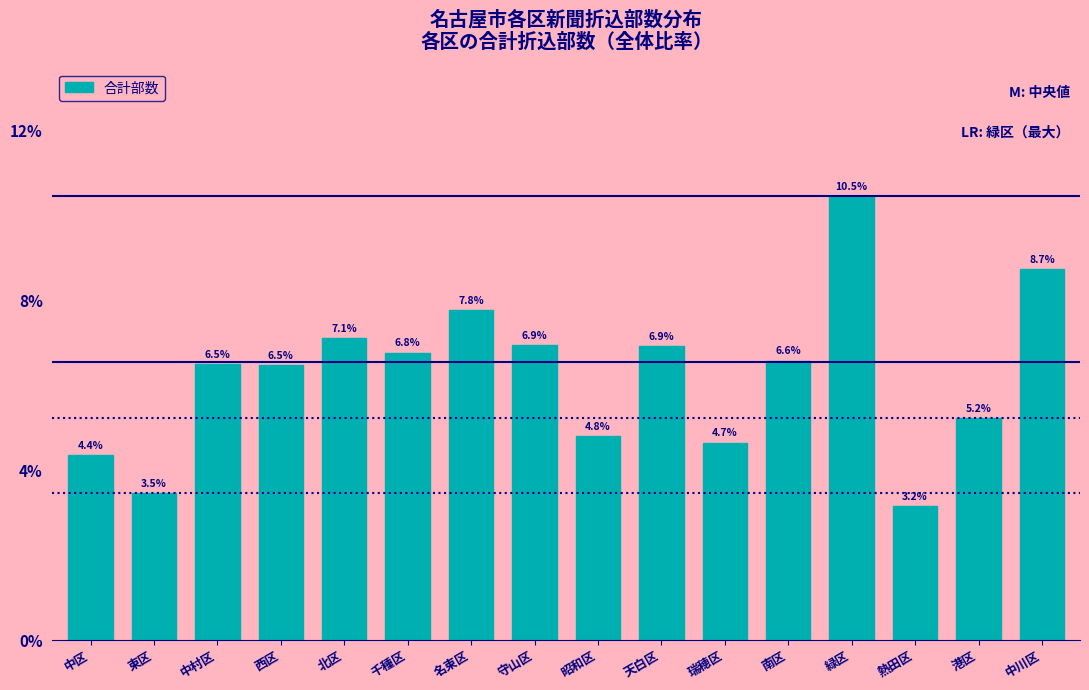

Reading left to right, transcribe all the data shown in this chart.

中区=4.4	東区=3.5	中村区=6.5	西区=6.5	北区=7.1	千種区=6.8	名東区=7.8	守山区=6.9	昭和区=4.8	天白区=6.9	瑞穂区=4.7	南区=6.6	緑区=10.5	熱田区=3.2	港区=5.2	中川区=8.7